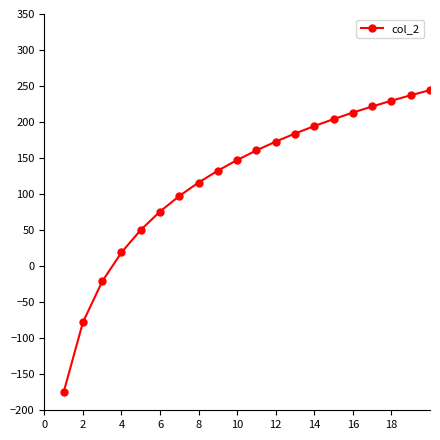

What is the average value?

121.3